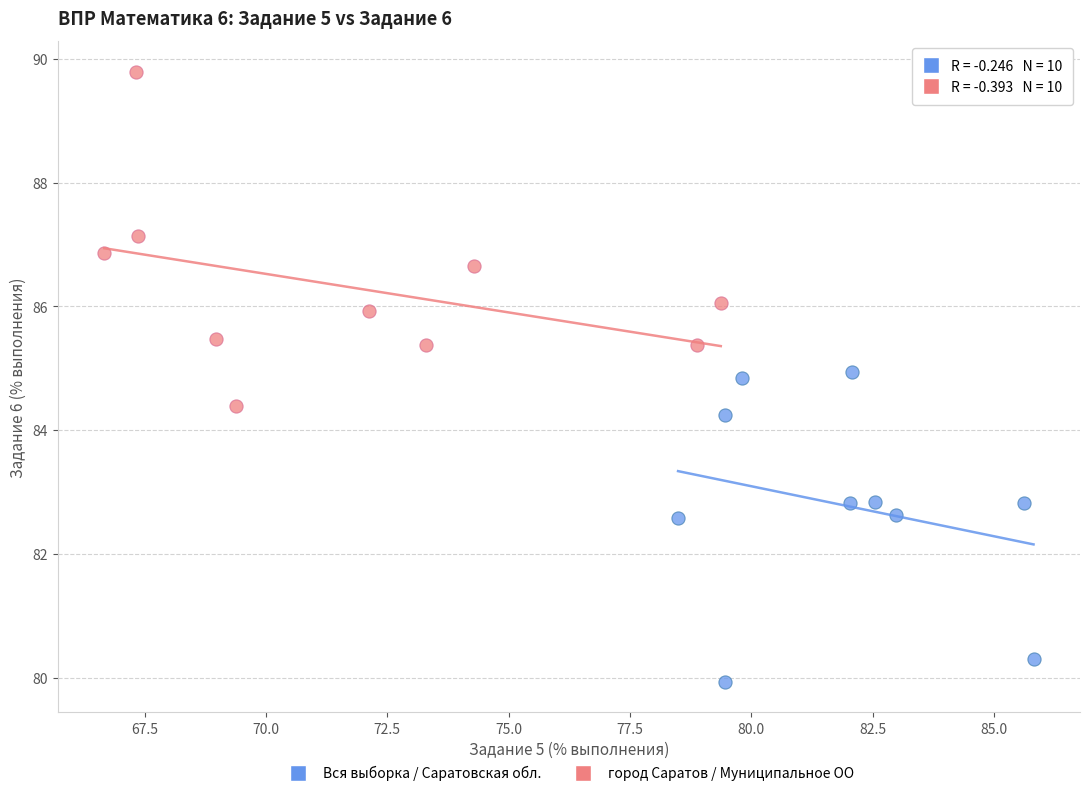

What are all the series names shown in the legend?

Вся выборка / Саратовская обл., город Саратов / Муниципальное ОО